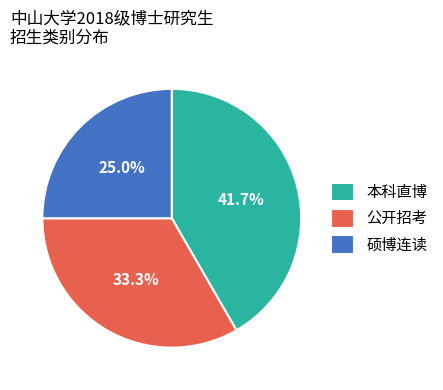

What is the smallest slice in the pie chart?

硕博连读